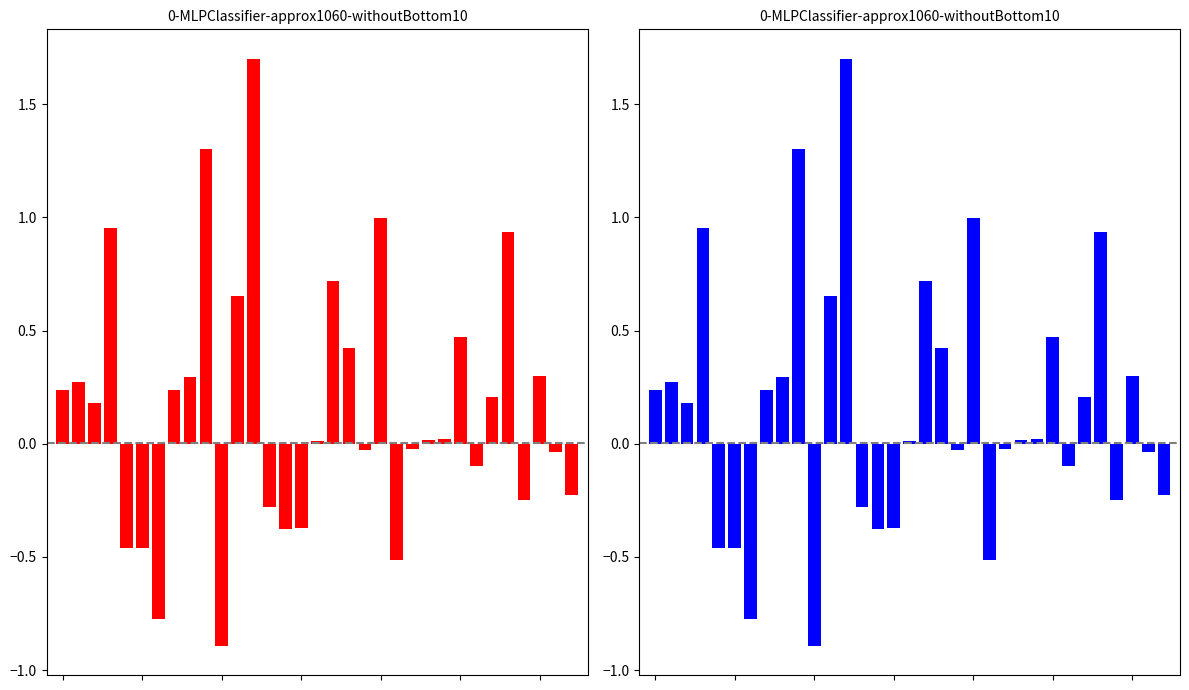

Rank the categories by value from lowest to highest.

10, 6, 21, 5, 4, 14, 15, 13, 29, 32, 26, 31, 19, 22, 16, 23, 24, 2, 27, 7, 0, 1, 8, 30, 18, 25, 11, 17, 28, 3, 20, 9, 12